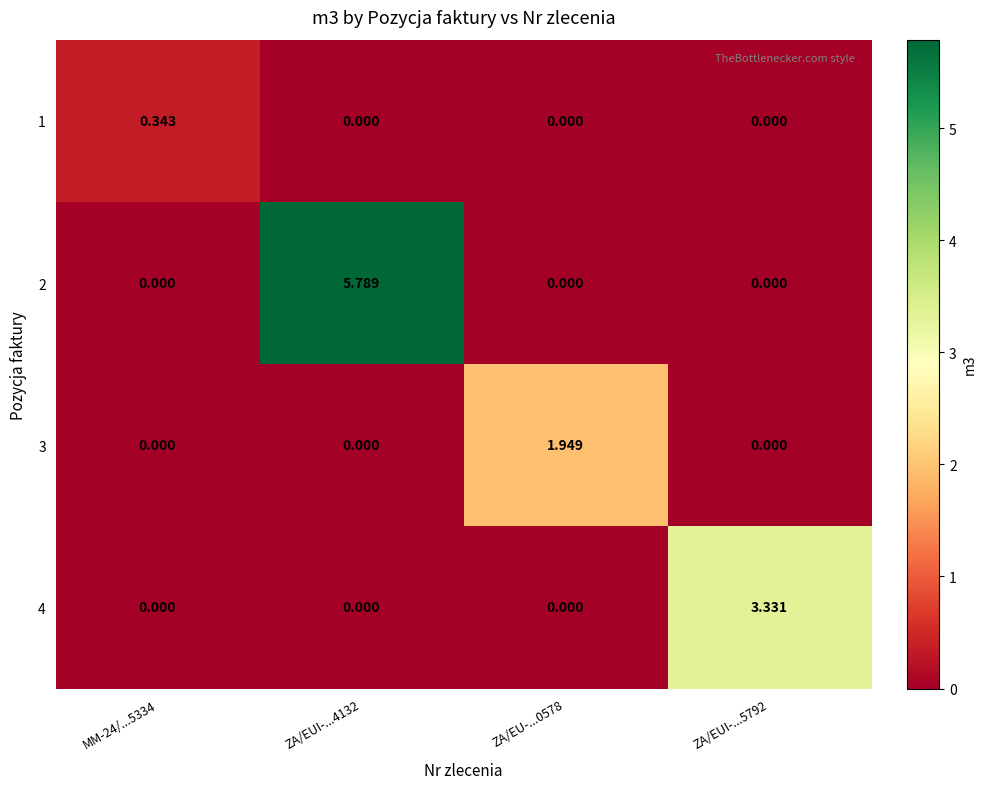

What is the maximum value shown in the chart?

5.8